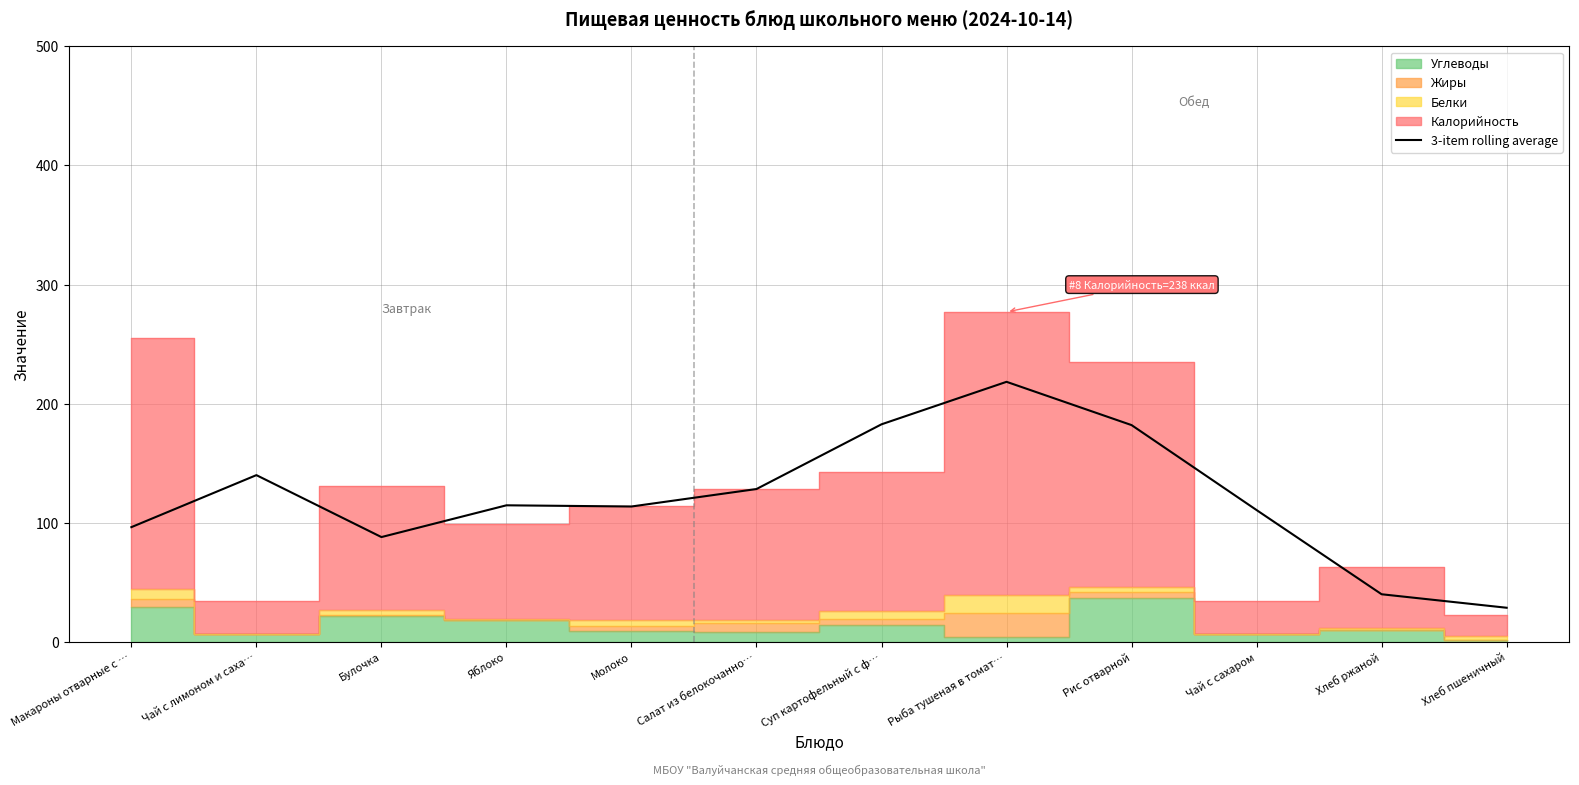

How many lines are shown in the chart?

1